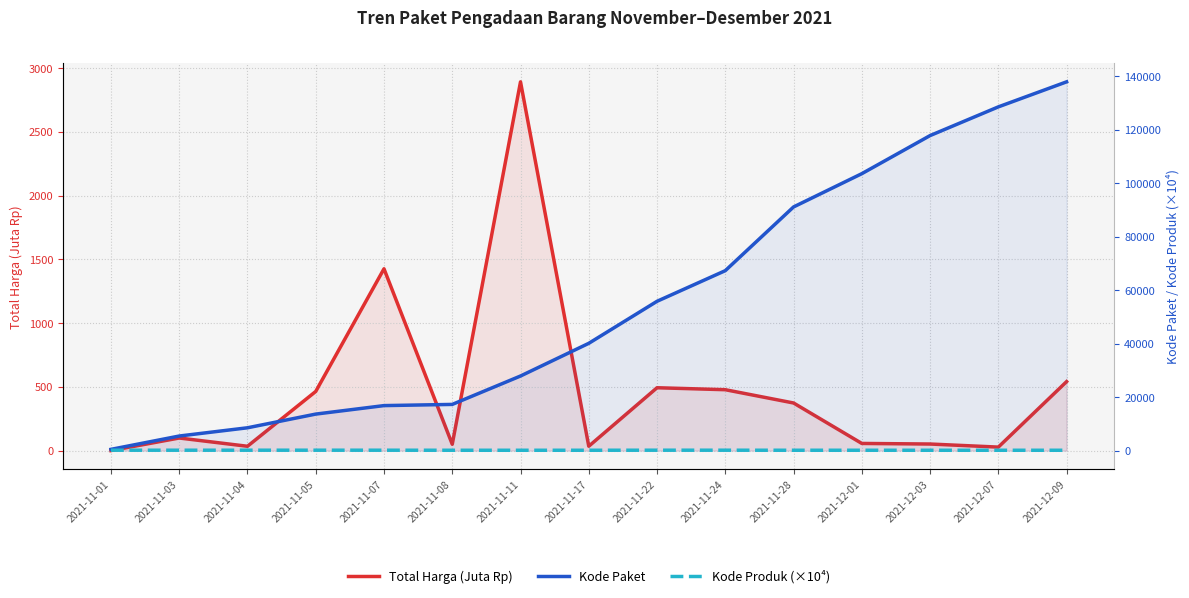

What is the label of the 3rd point from the left?

2021-11-04